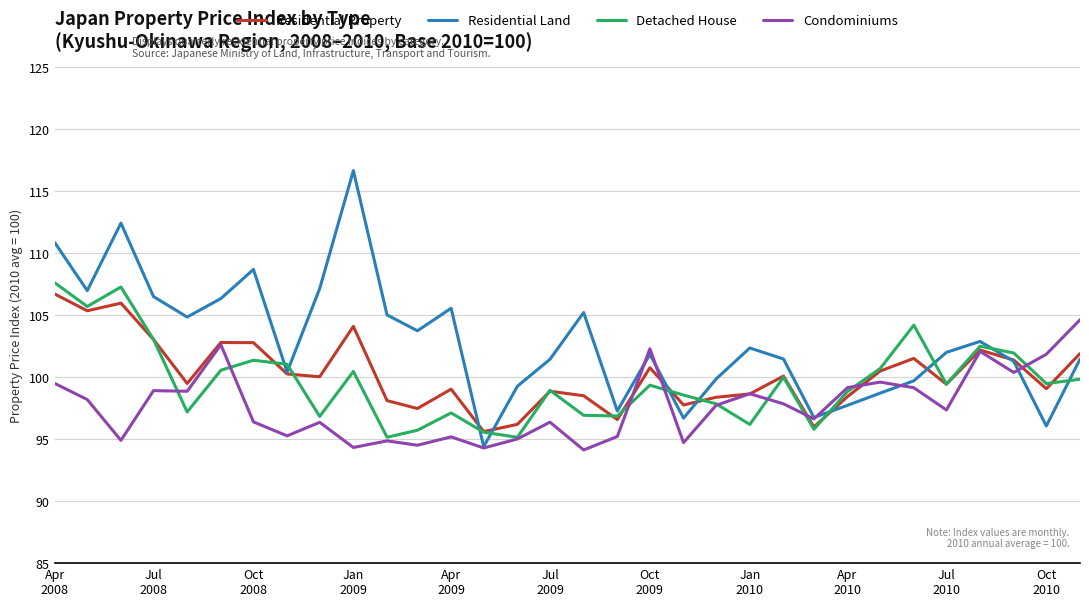

What is the maximum value for Residential Land?

116.6